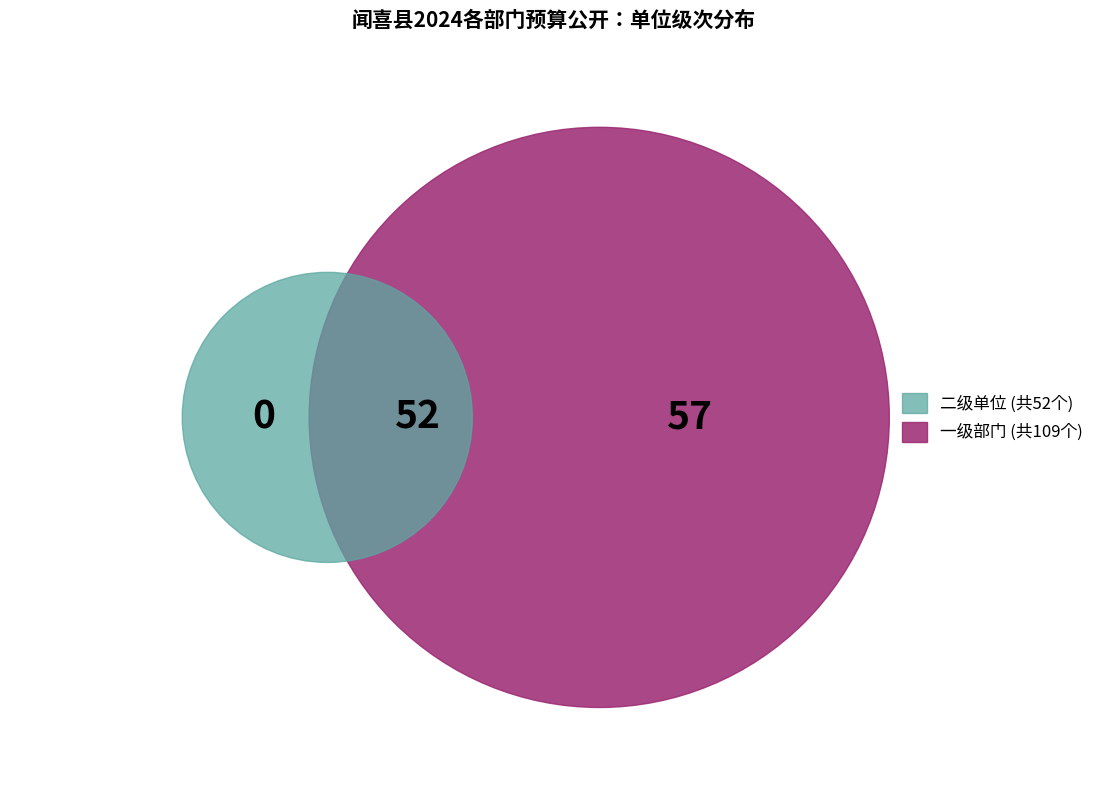

Which category has the biggest portion of the pie?

一级